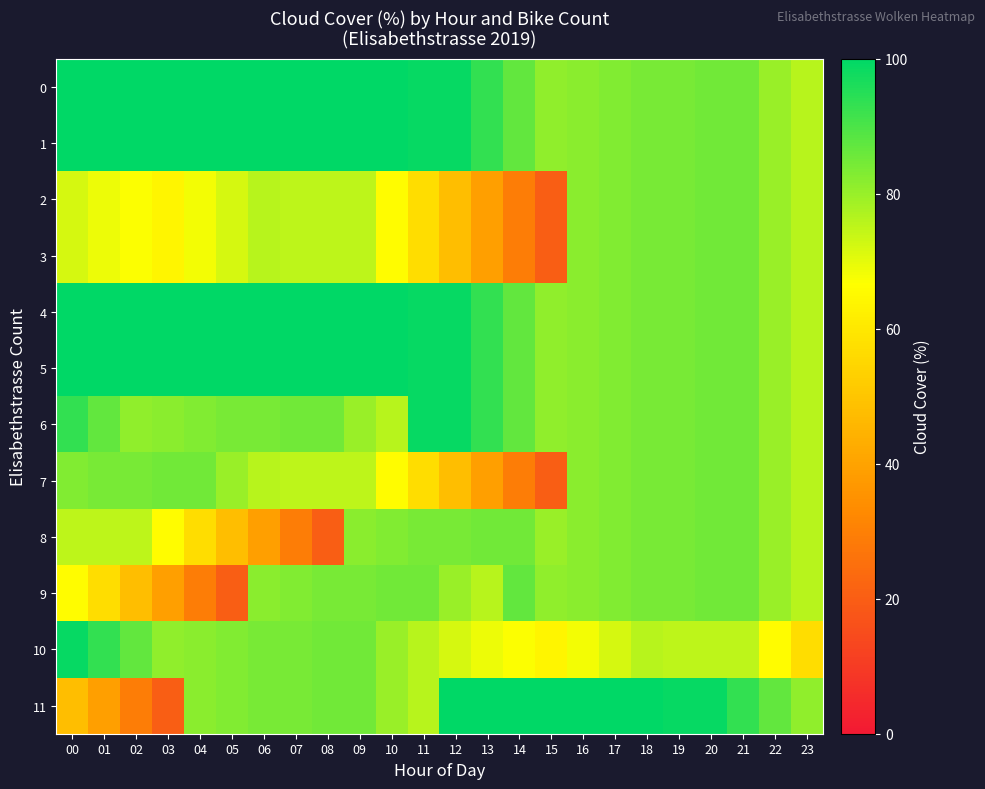

What is the total value across all series at 21?

1018